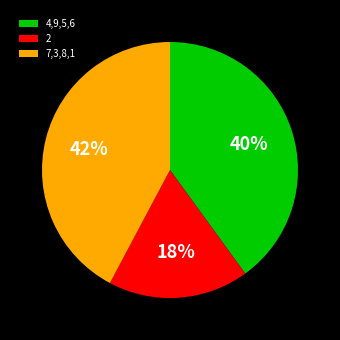

What is the largest slice in the pie chart?

7,3,8,1